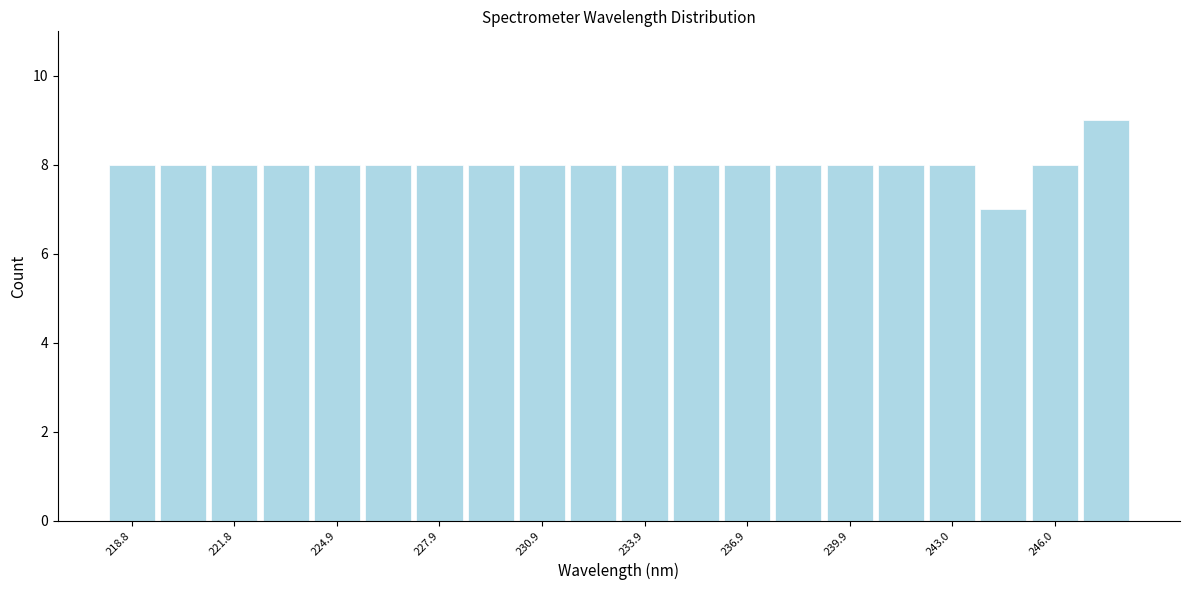

Read against the x-axis, roughly where is the centre of the tallest bar?

247.5